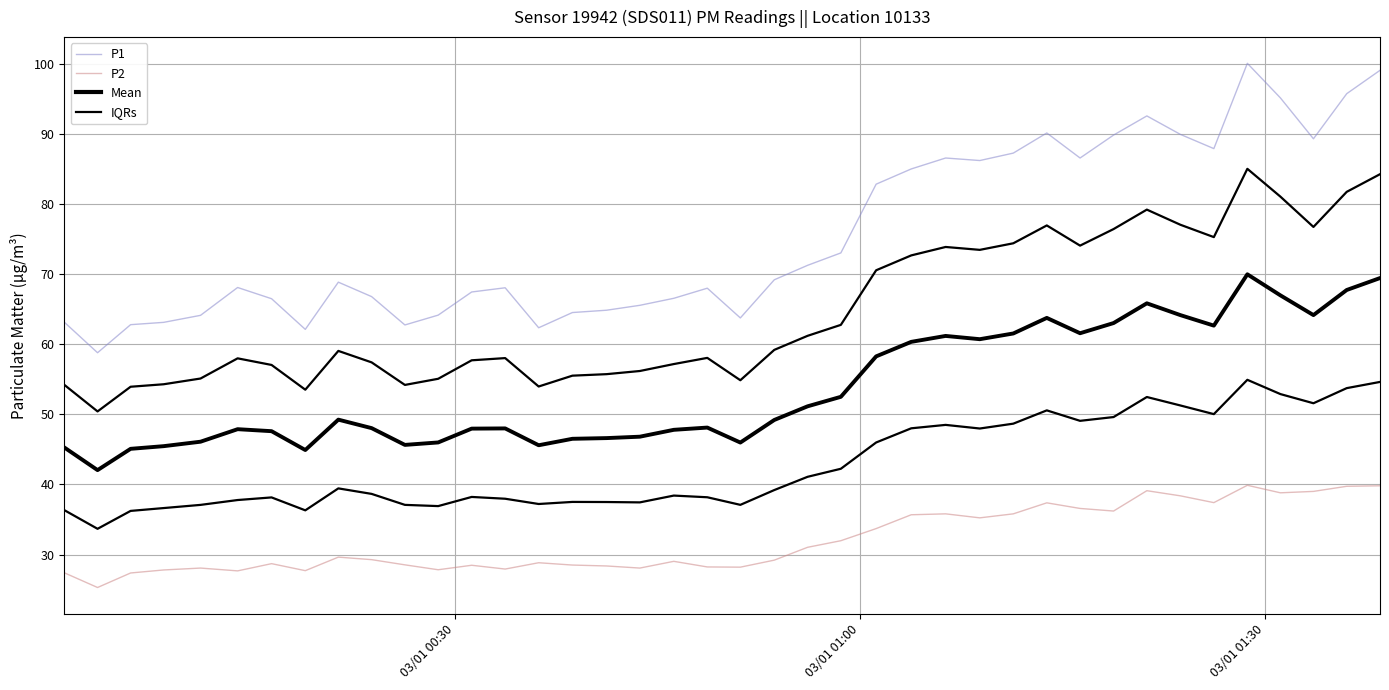

True or false: P2 and P1 intersect in this chart.

False